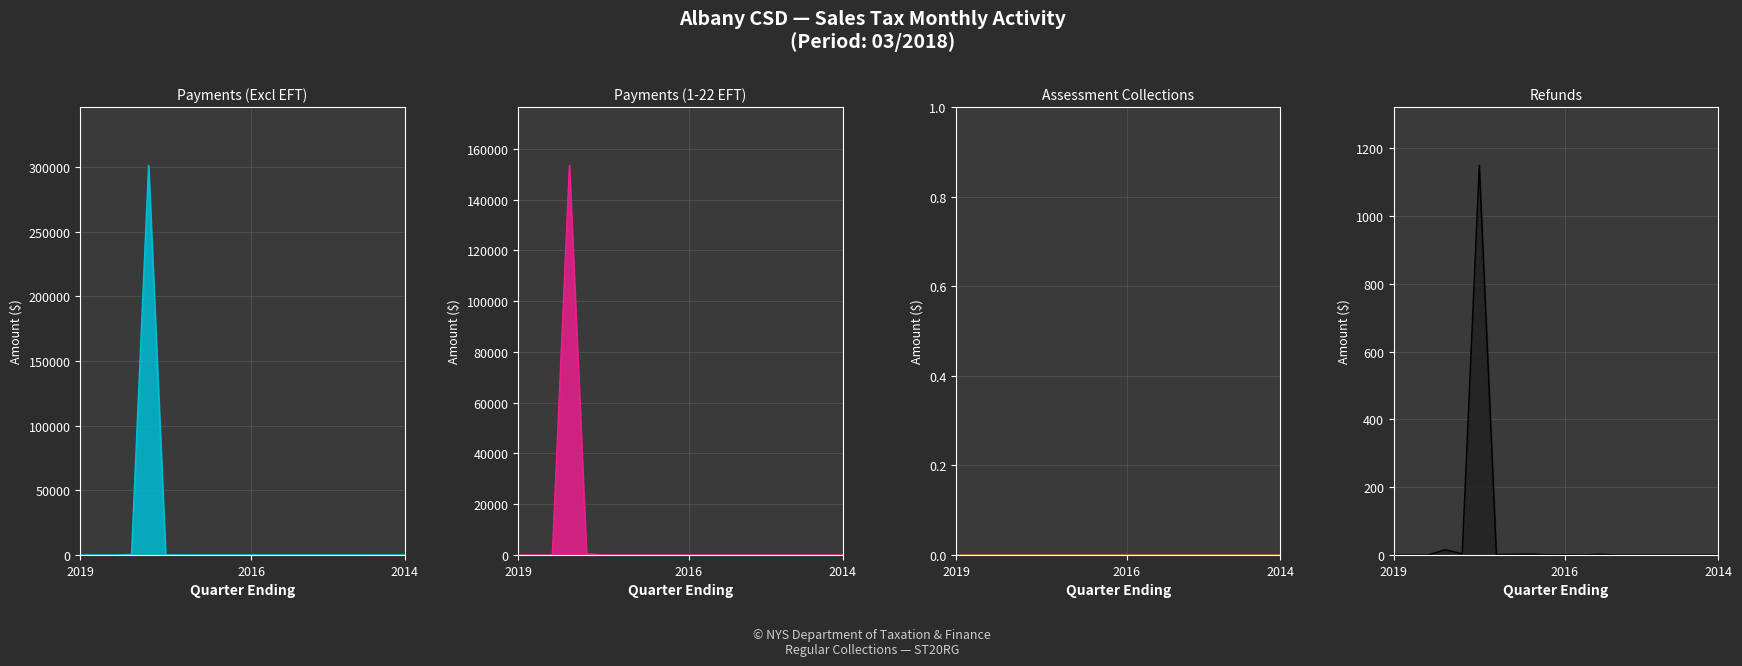

What is the label of the 4th point from the right?

16